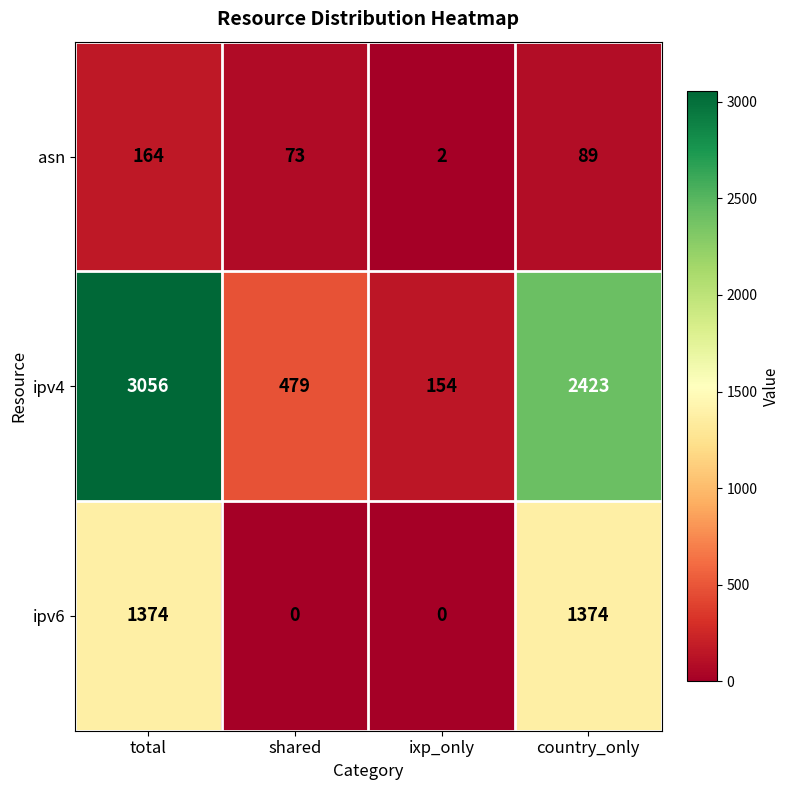

What is the sum of the ipv6 values at total and ixp_only?

1374